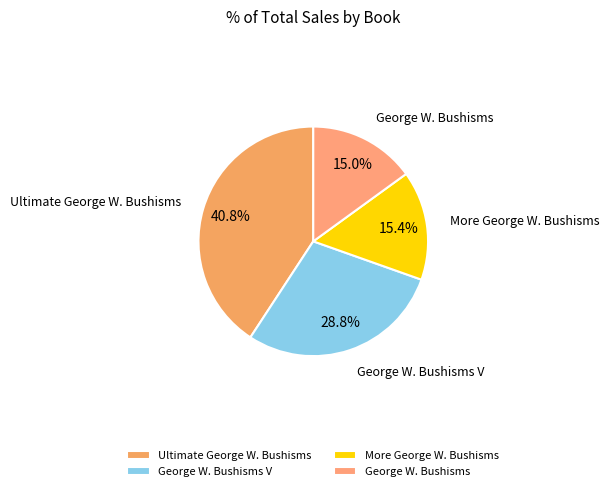

The Ultimate George W. Bushisms slice represents 41% of the pie. True or false?

True